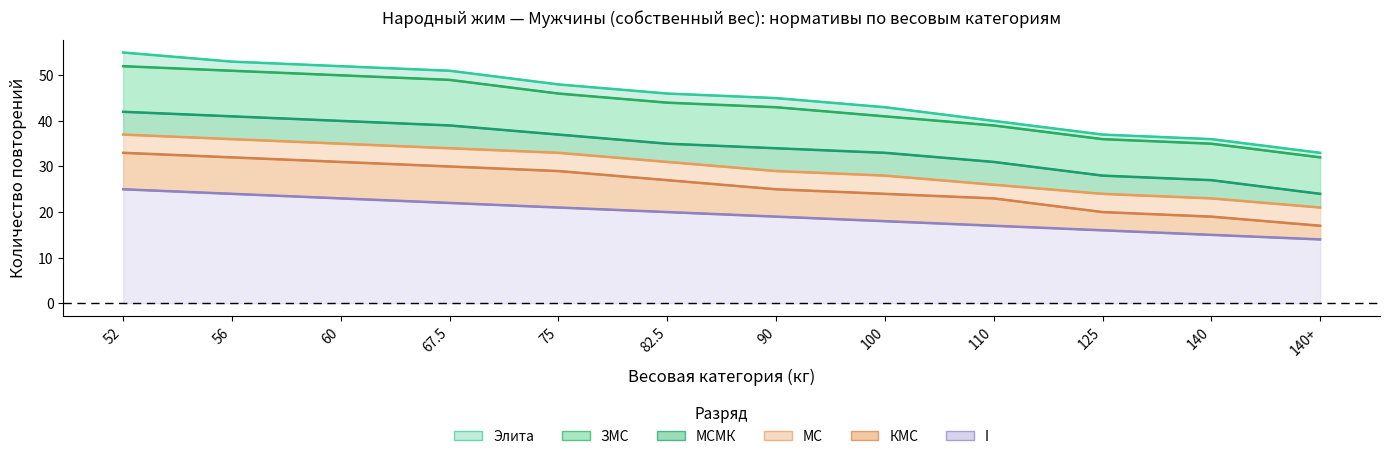

What are all the series names shown in the legend?

Элита, ЗМС, МСМК, МС, КМС, I